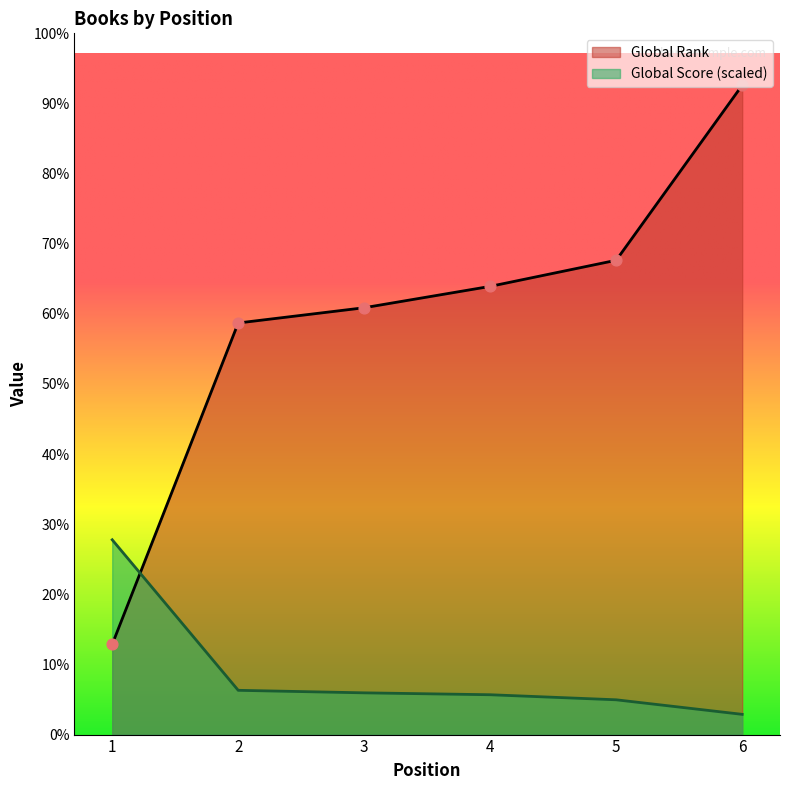

Which series contains the lowest Y value?

Global Score